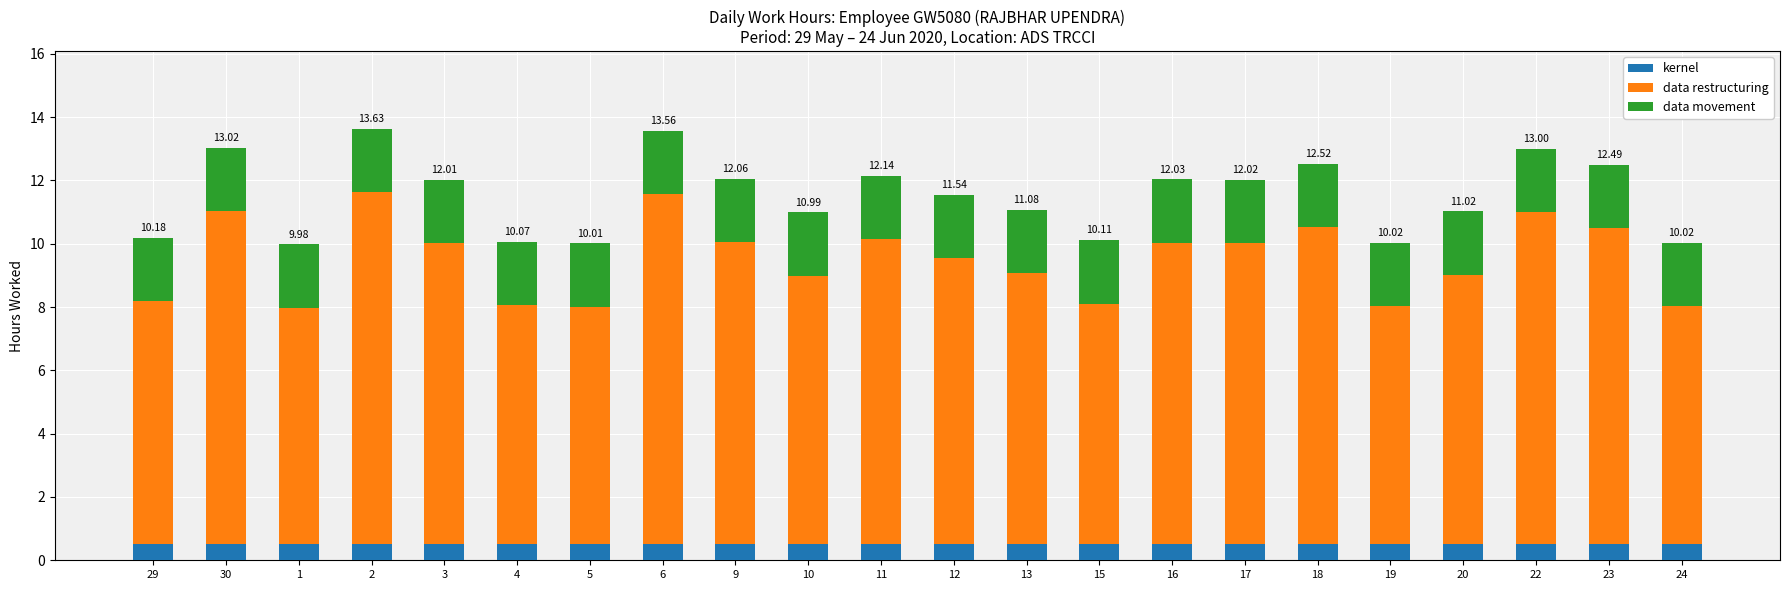

Does the chart contain any negative values?

No